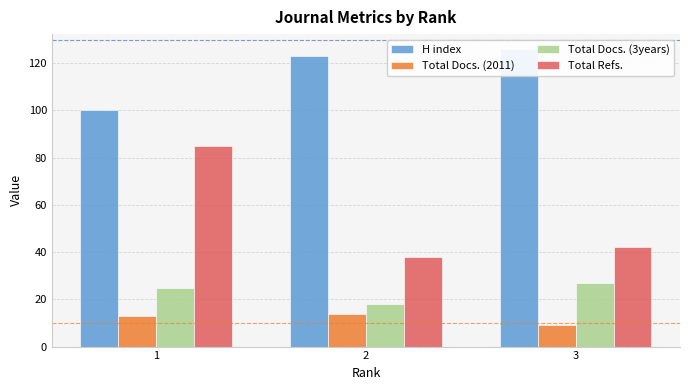

Rank the series by their maximum value, from highest to lowest.

H index, Total Refs., Total Docs. (3years), Total Docs. (2011)